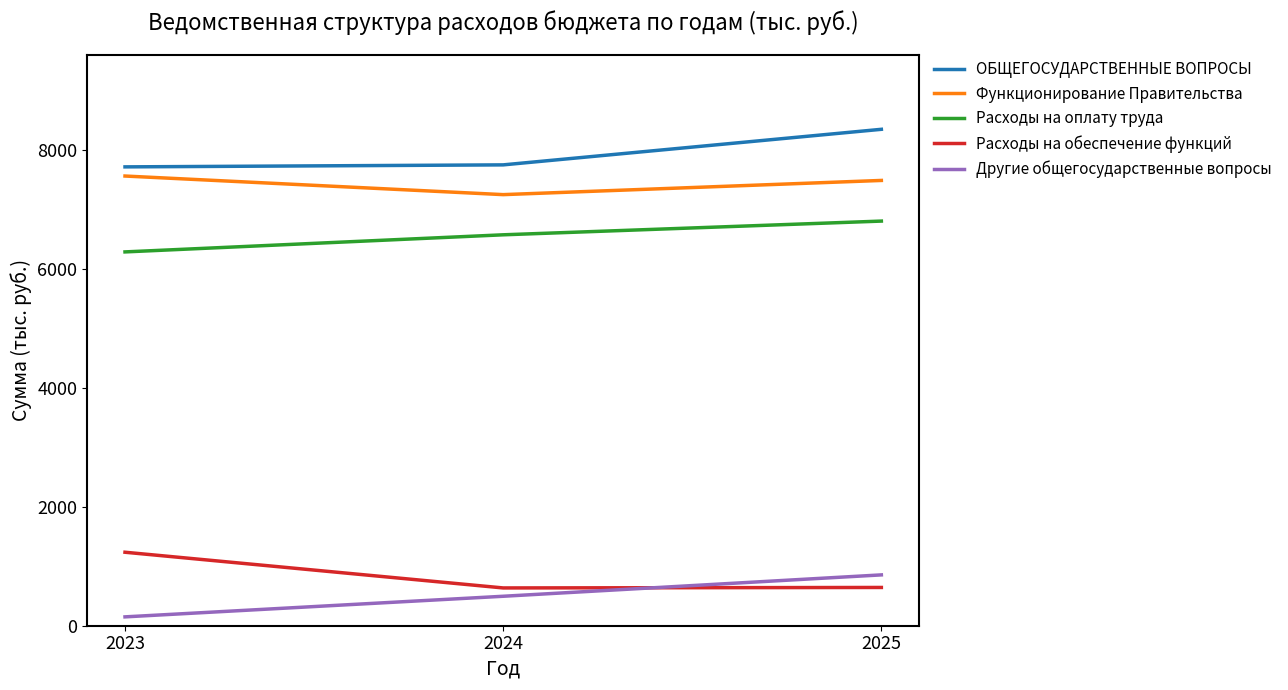

At how many categories does at least one series exceed 2291?

3